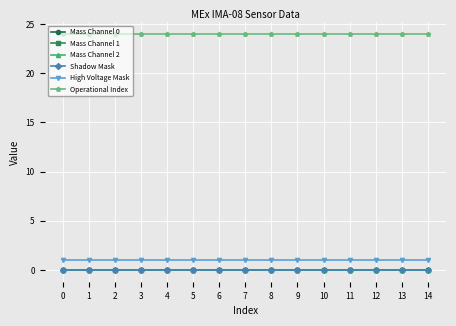

Is this an area chart (filled region under the line)?

No